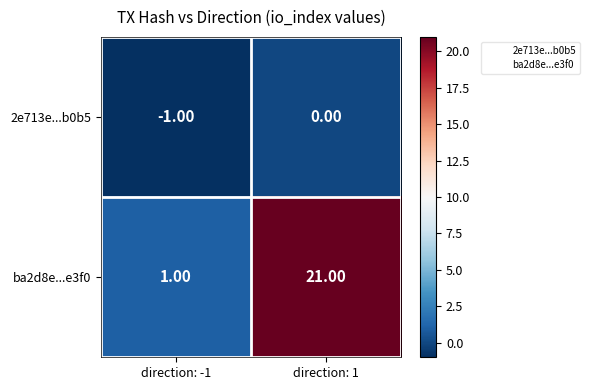

What is the sum of the ba2d8e...e3f0 values at direction: -1 and direction: 1?

22